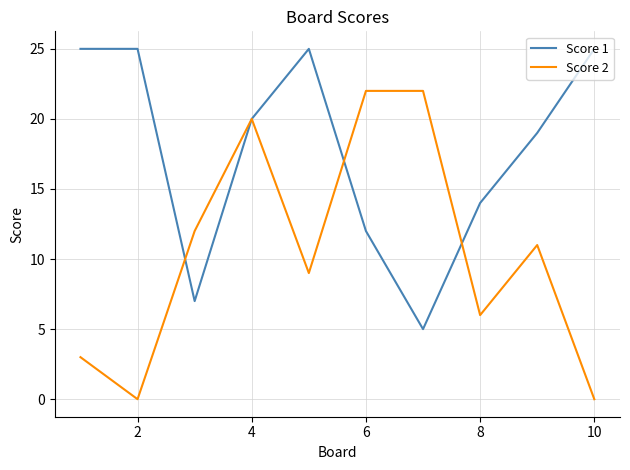

What is the lowest value of the Score 1 series?

5